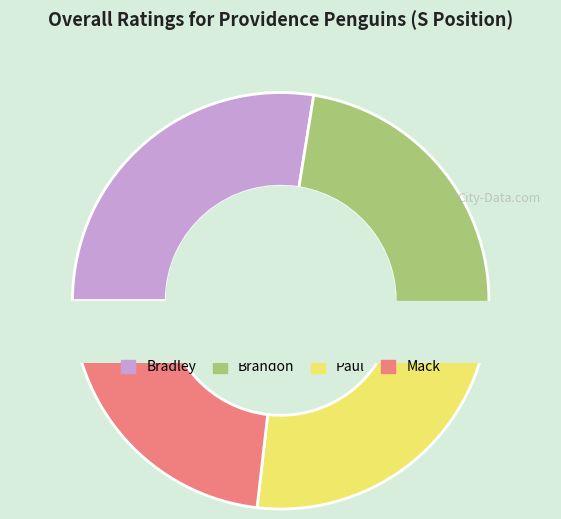

The Bradley slice represents 28% of the pie. True or false?

True